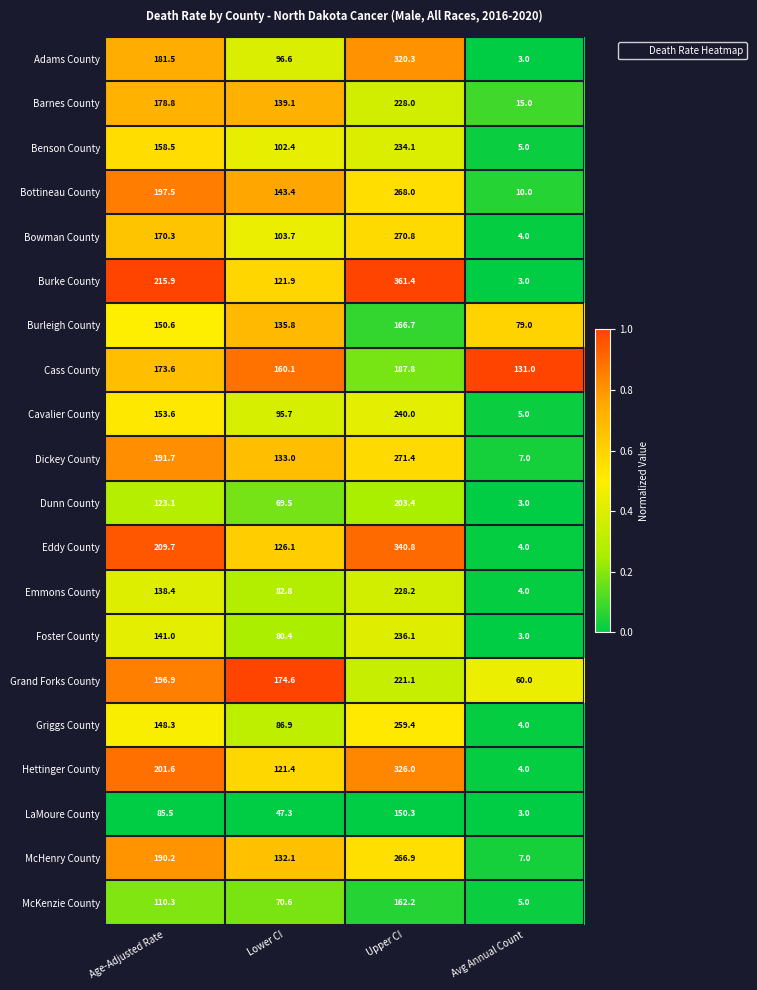

Which label corresponds to the largest value in the chart?

Upper CI